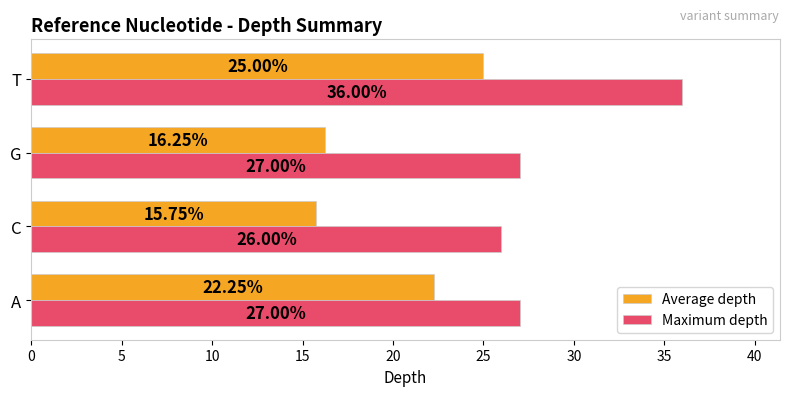

At which category is the sum across all series the highest?

T